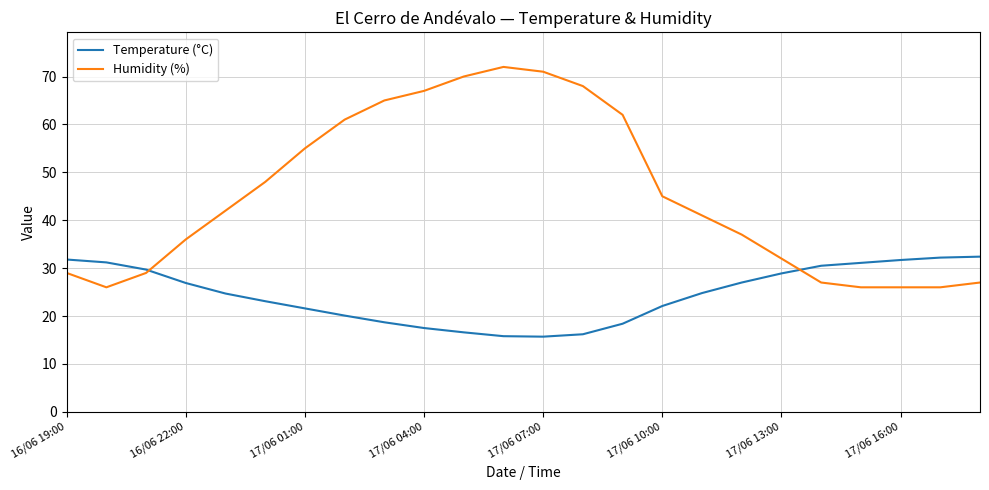

What is the difference between the maximum and minimum values in the Humidity (%) series?

46.0